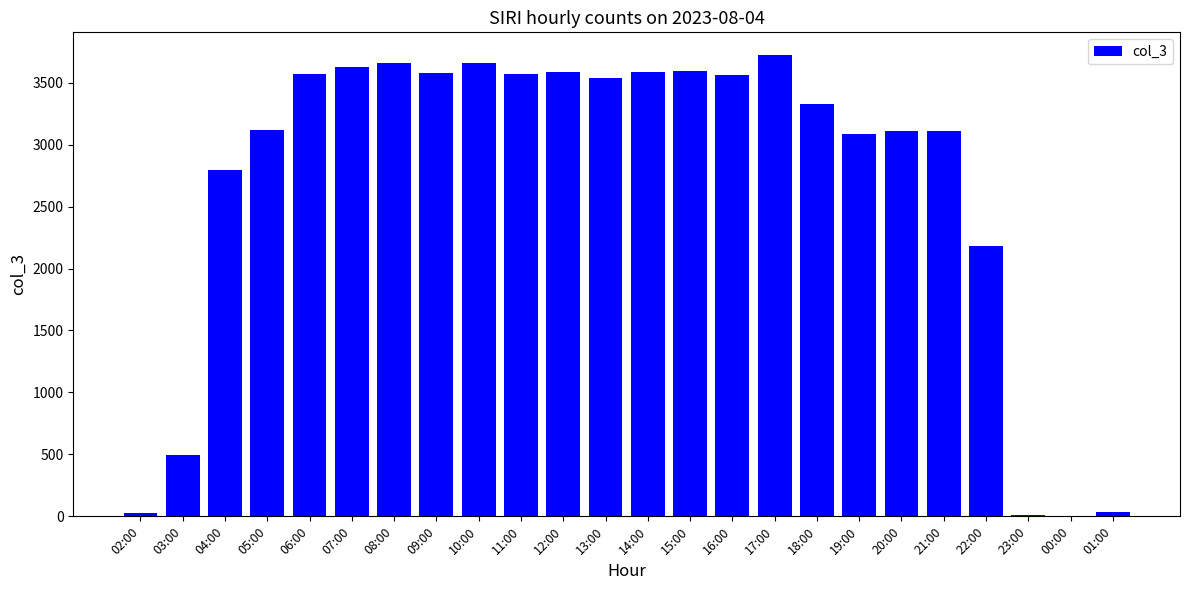

Approximately how many times larger is the value at 18:00 compared to 20:00?

1.1